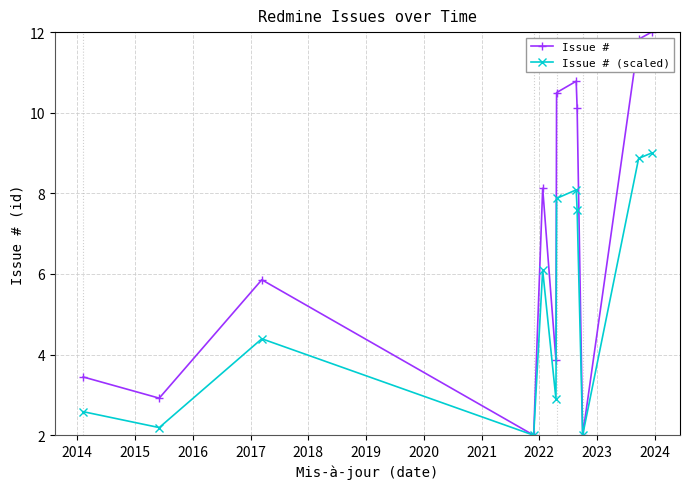

Which series has the widest spread of values?

Issue #